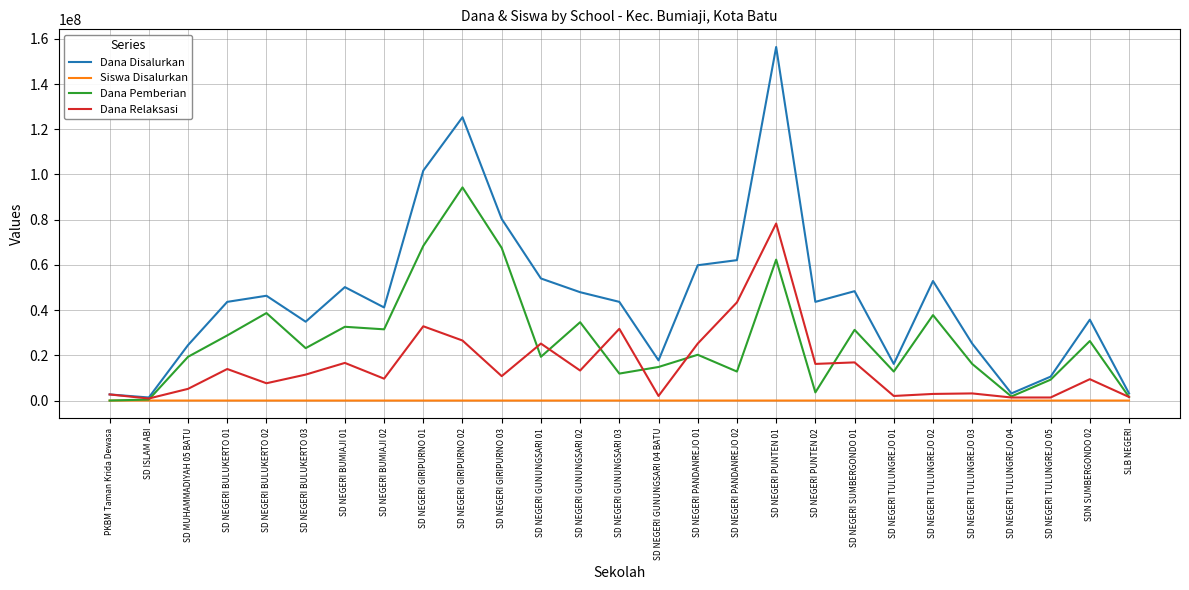

What is the difference between the maximum and minimum values in the Siswa Disalurkan series?

384